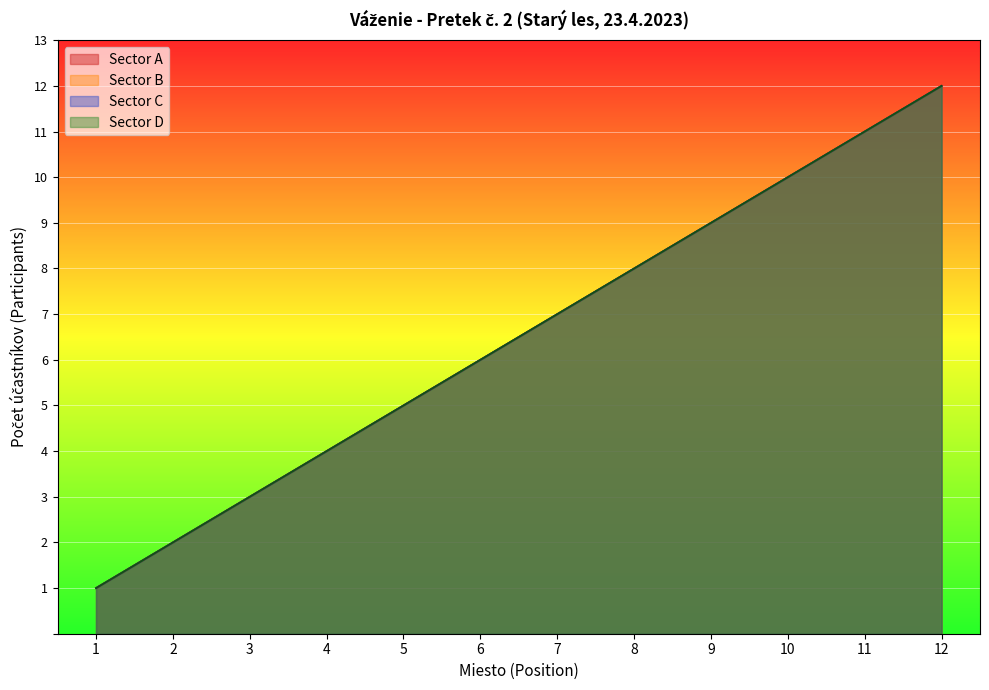

True or false: Sector A has a value of 11 at 11.

True